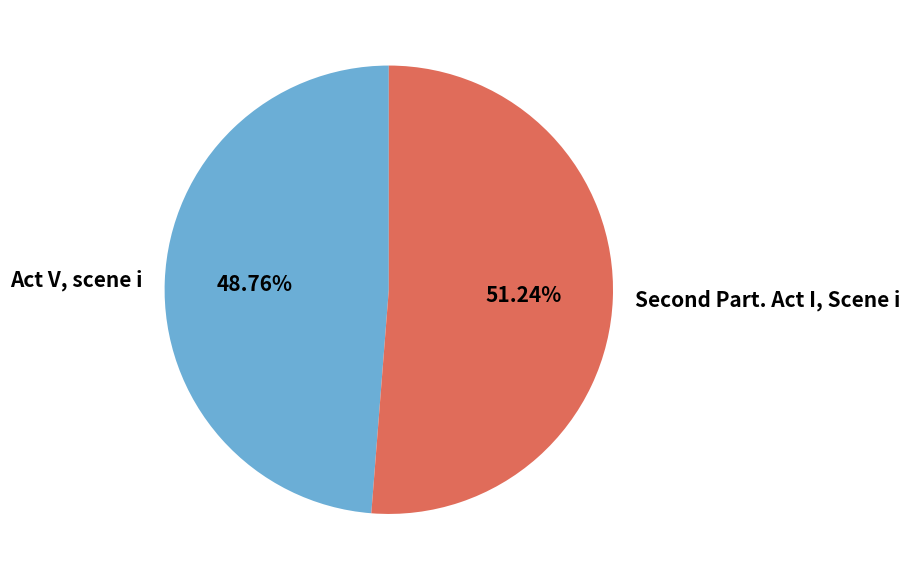

Is there any slice that represents more than half of the pie?

Yes